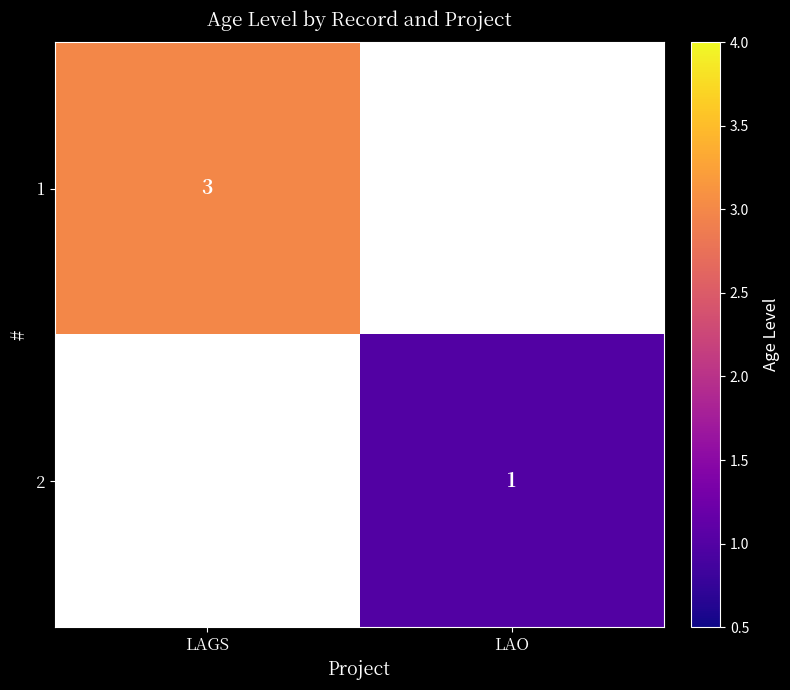

At how many categories does at least one series exceed 1?

1